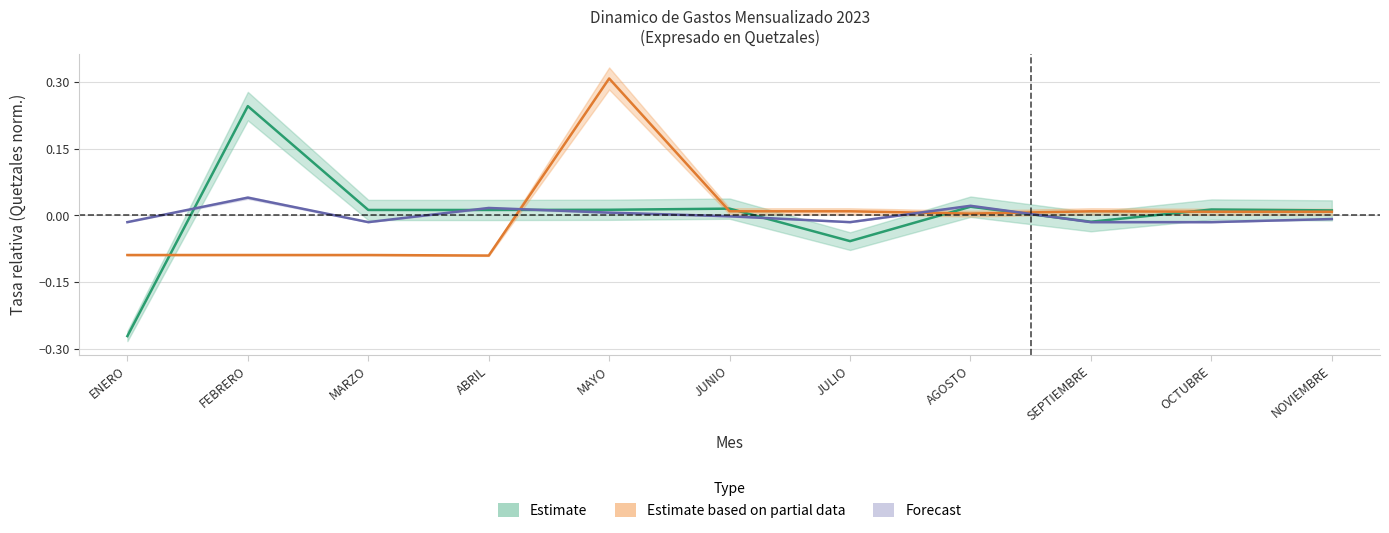

How many times do OTRAS REMUNERACIONES and ARRENDAMIENTO EDIFICIOS cross each other?

7